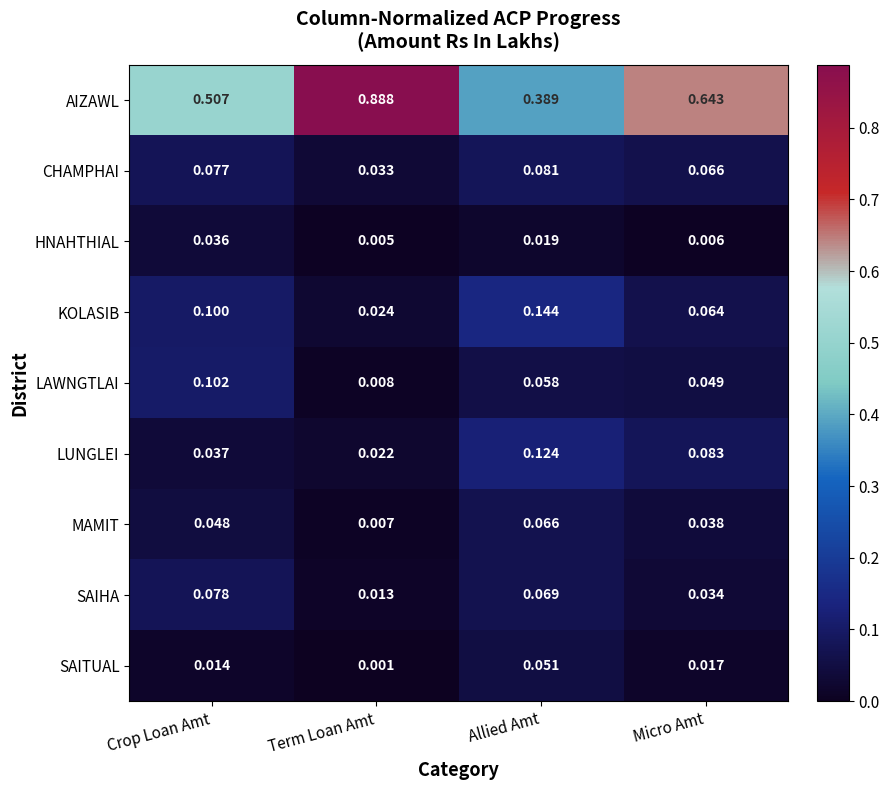

Where is LAWNGTLAI nearest to the value 0?

Term Loan Amt